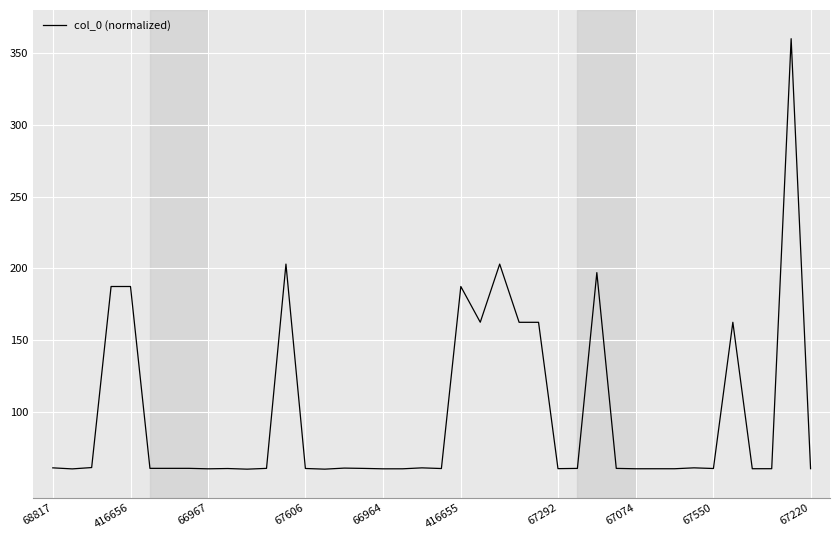

How many distinct data groups are displayed?

1